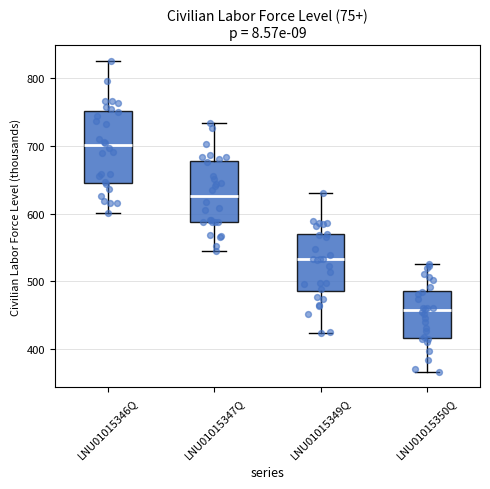

Reading left to right, read every box against the y-axis: the position of its median line, the range the box covers, and the ends of its whiskers. The values are not printed on the chart, so give them approximately, as read against the axis.

LNU01015346Q: median 700, box 650 to 750, whiskers 600 to 830
LNU01015347Q: median 630, box 590 to 680, whiskers 540 to 730
LNU01015349Q: median 530, box 490 to 570, whiskers 420 to 630
LNU01015350Q: median 460, box 420 to 490, whiskers 370 to 530